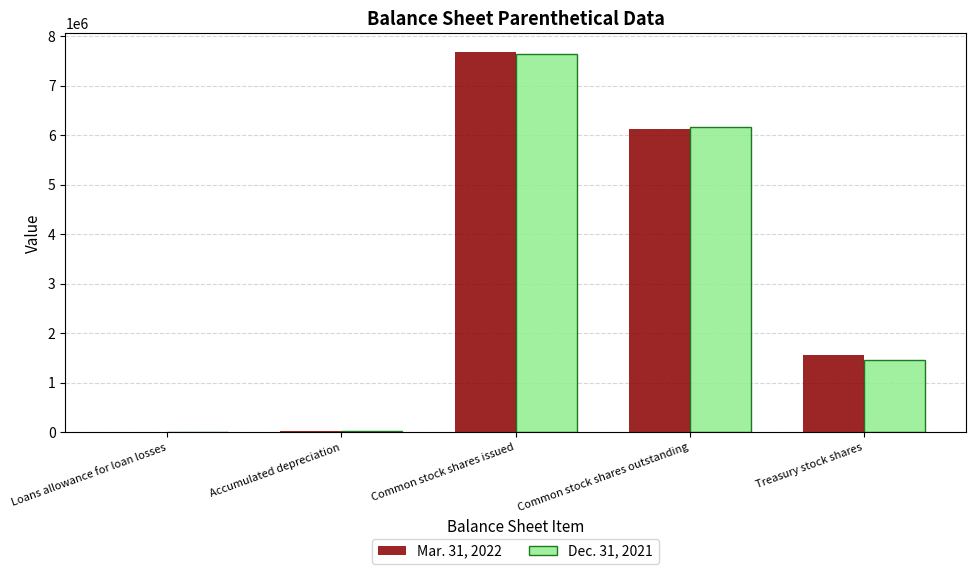

Is the value of Dec. 31, 2021 at Treasury stock shares greater than the value of Mar. 31, 2022 at Accumulated depreciation?

Yes